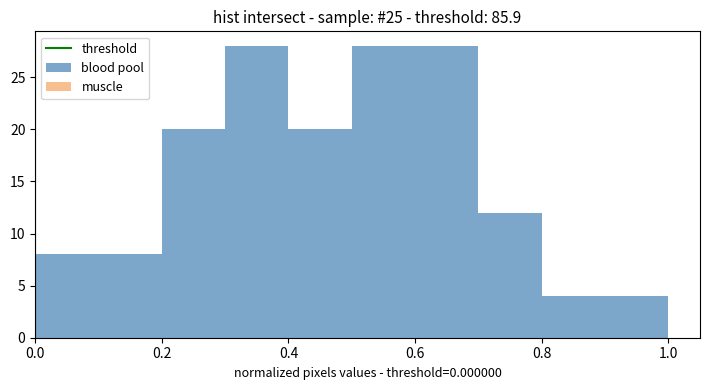

How tall is the bar that spans 0.4 to 0.5 on the x-axis? The values are not printed on the chart, so give them approximately, as read against the axis.

20